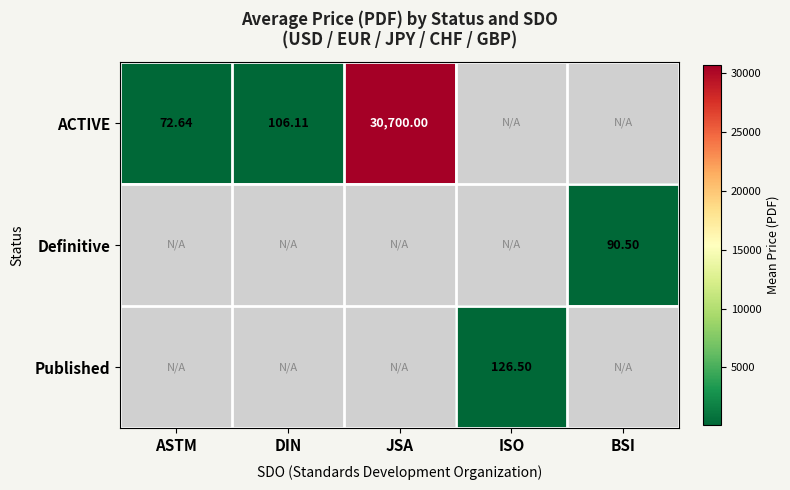

The Definitive series shows 90.5 at BSI. True or false?

True